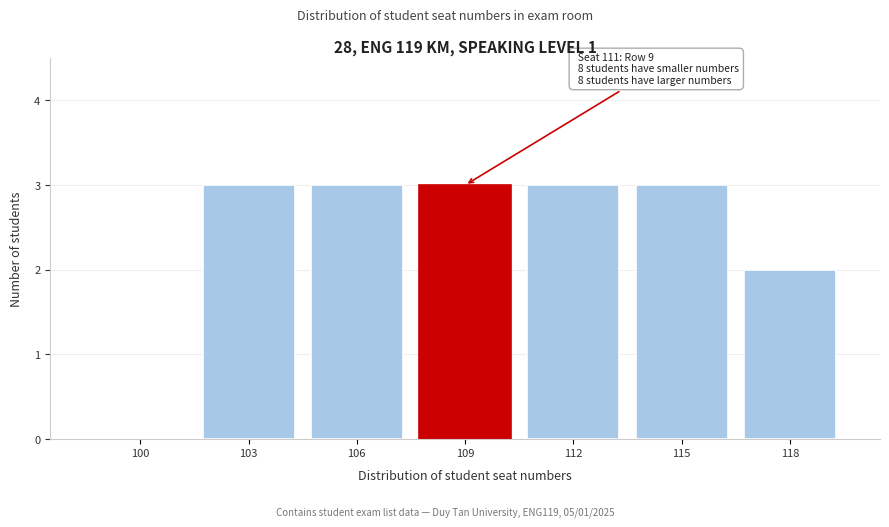

Reading left to right, list all the values displayed in this chart.

100=0	103=3	106=3	109=3	112=3	115=3	118=2